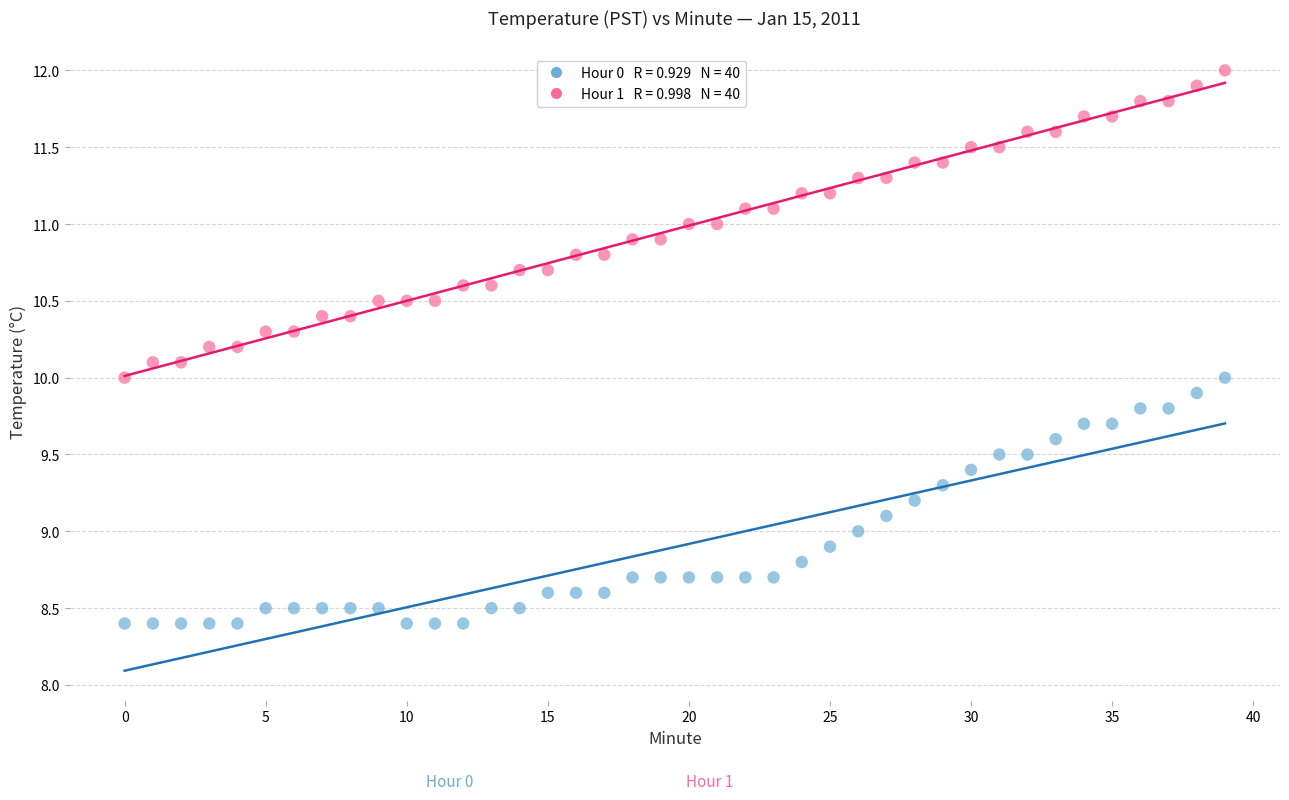

Across all data points, what is the range of Y values (max minus min)?

3.6